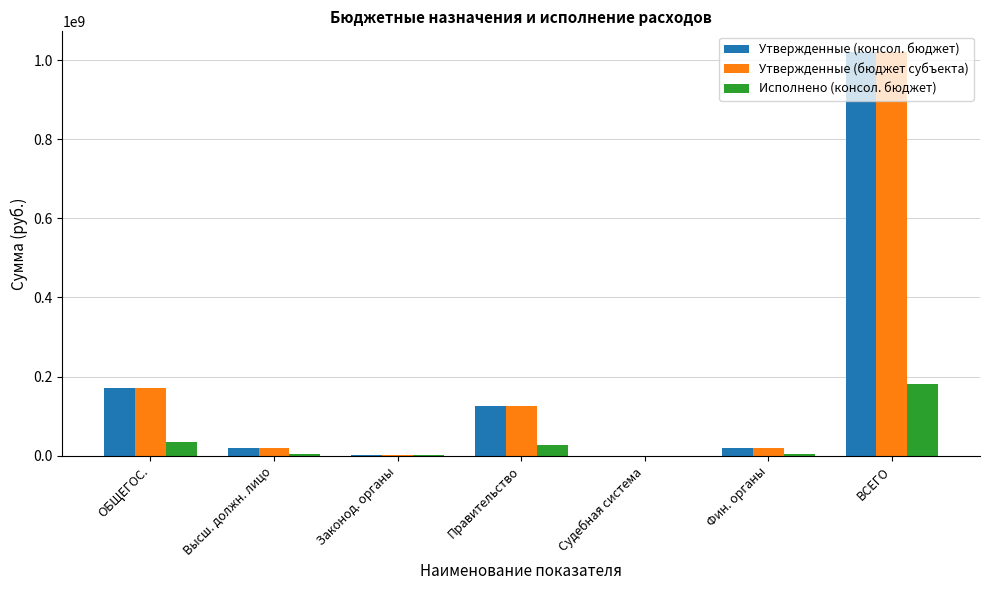

At which label does Исполнено (консол. бюджет) first exceed 4235771?

ОБЩЕГОС.